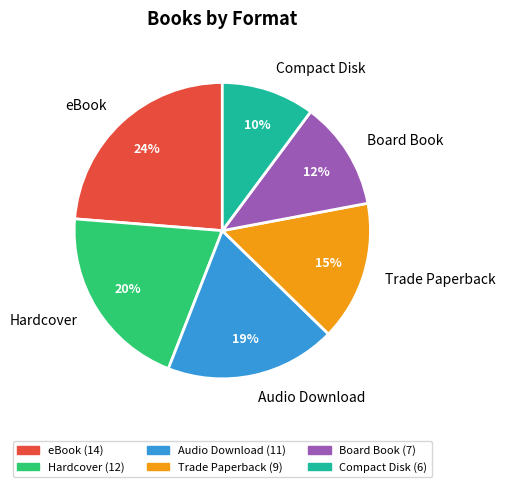

To the nearest percent, what is the average slice percentage?

17%